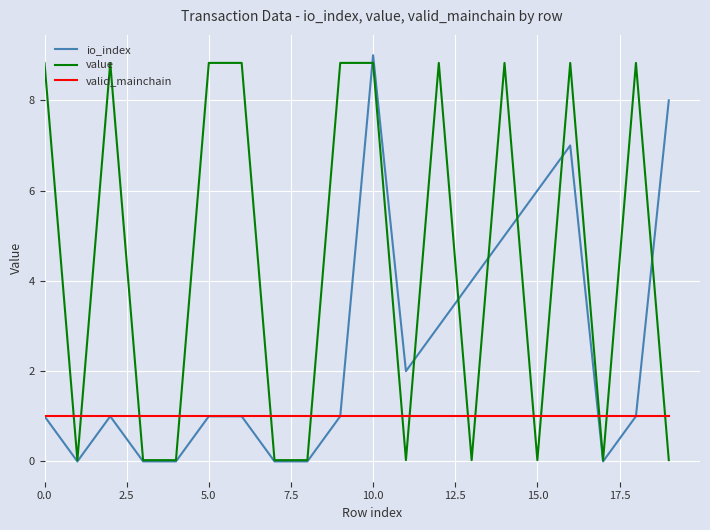

What is the highest value of the valid_mainchain series?

1.0